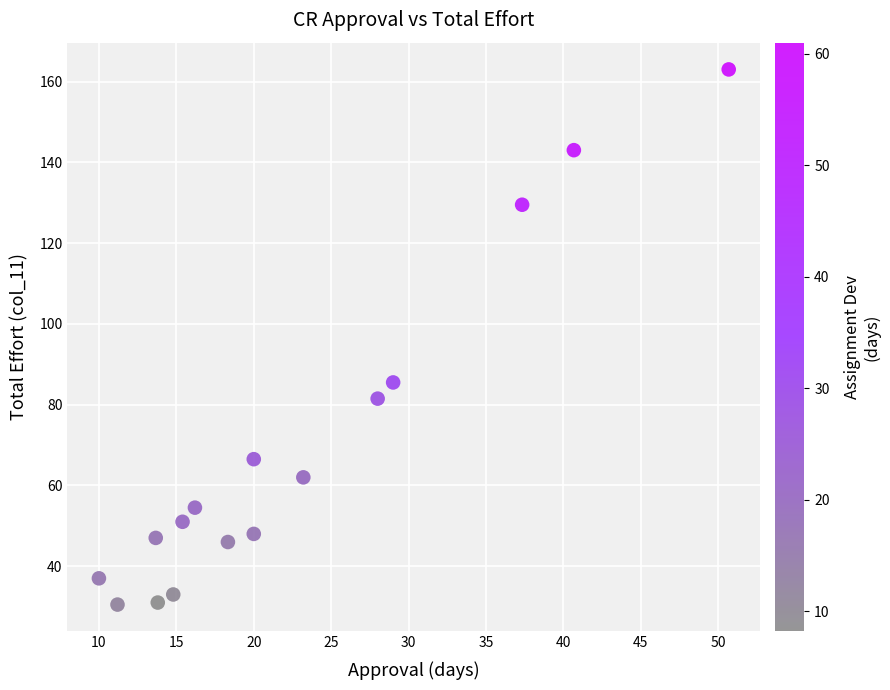

What Y value in the scatter plot is closest to 96?

85.5